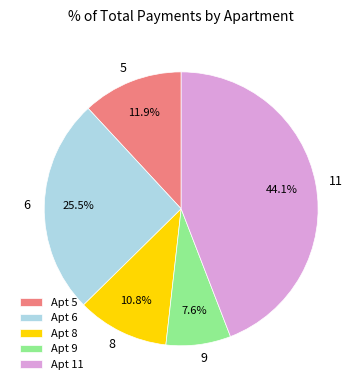

Is Apt 6 the majority of the pie?

No